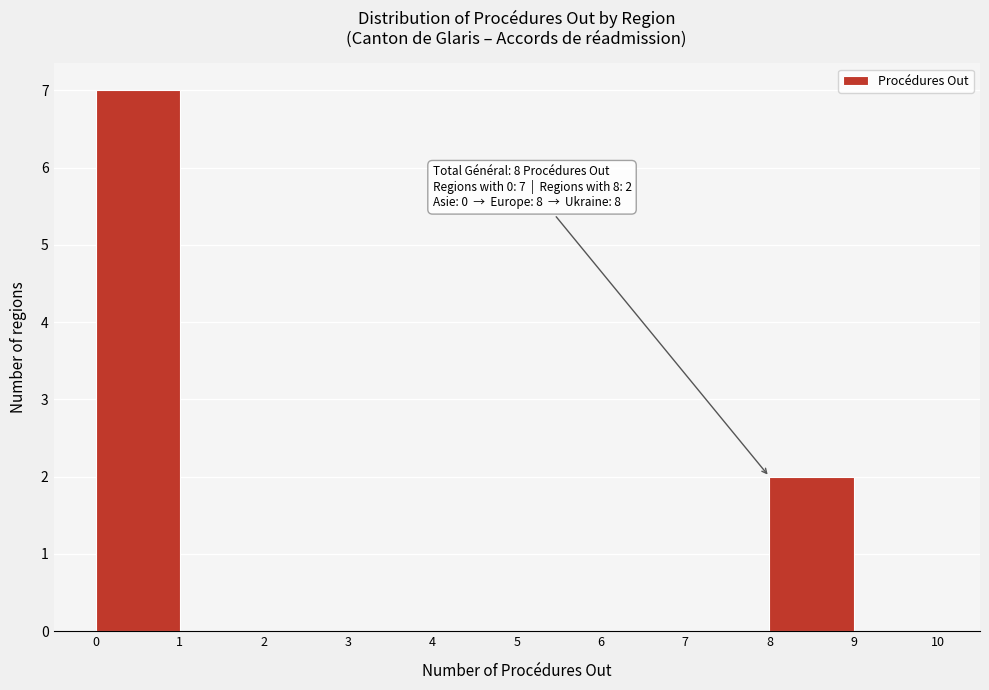

Over which range of the x-axis is the bar tallest?

0 to 1